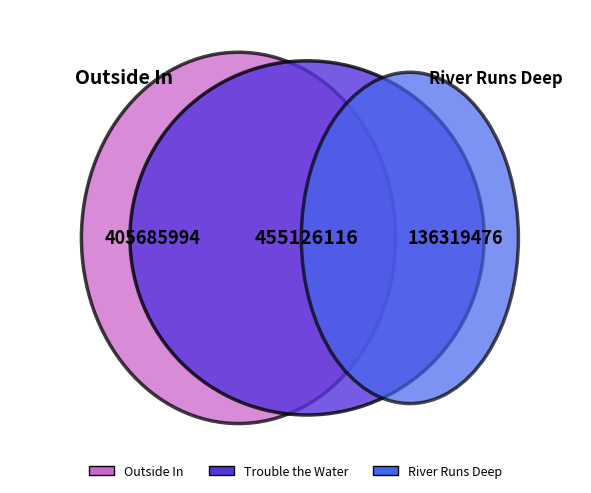

Which category has the biggest portion of the pie?

Trouble the Water